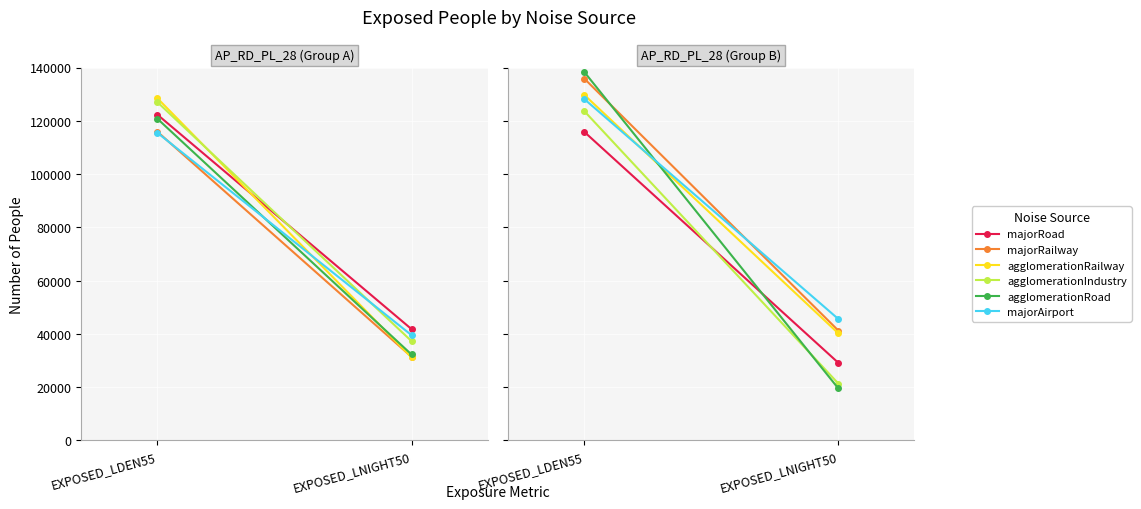

What are all the series names shown in the legend?

majorRoad, majorRailway, agglomerationRailway, agglomerationIndustry, agglomerationRoad, majorAirport